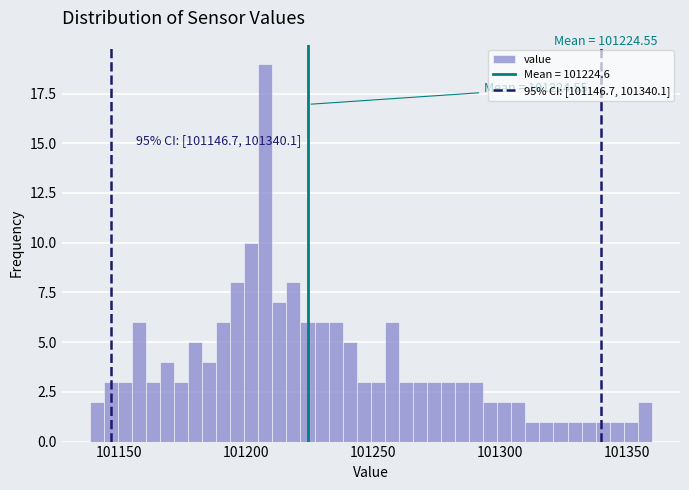

Read against the x-axis, roughly where is the centre of the tallest bar?

101210